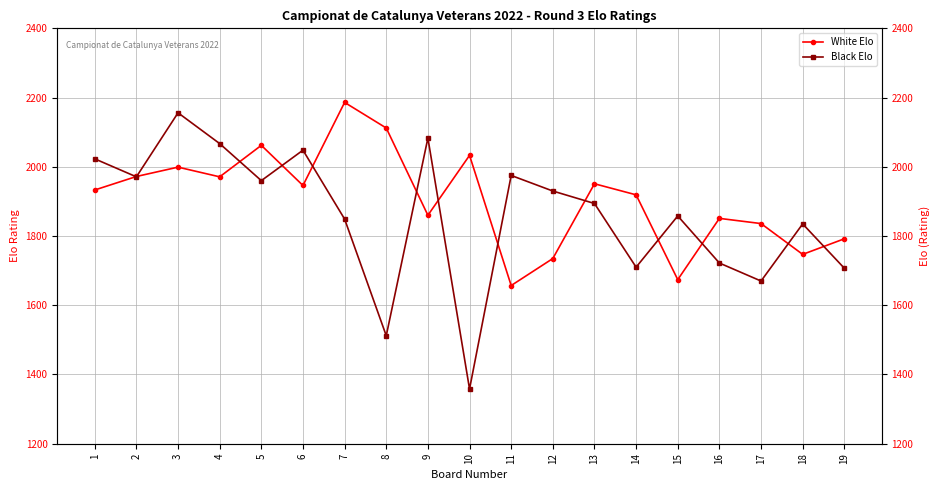

What is the lowest value of the White Elo series?

1657